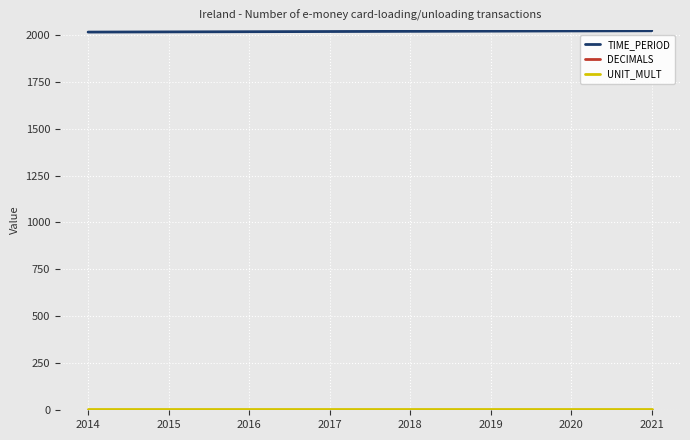

Is it true that TIME_PERIOD equals 2019 at 2019?

True